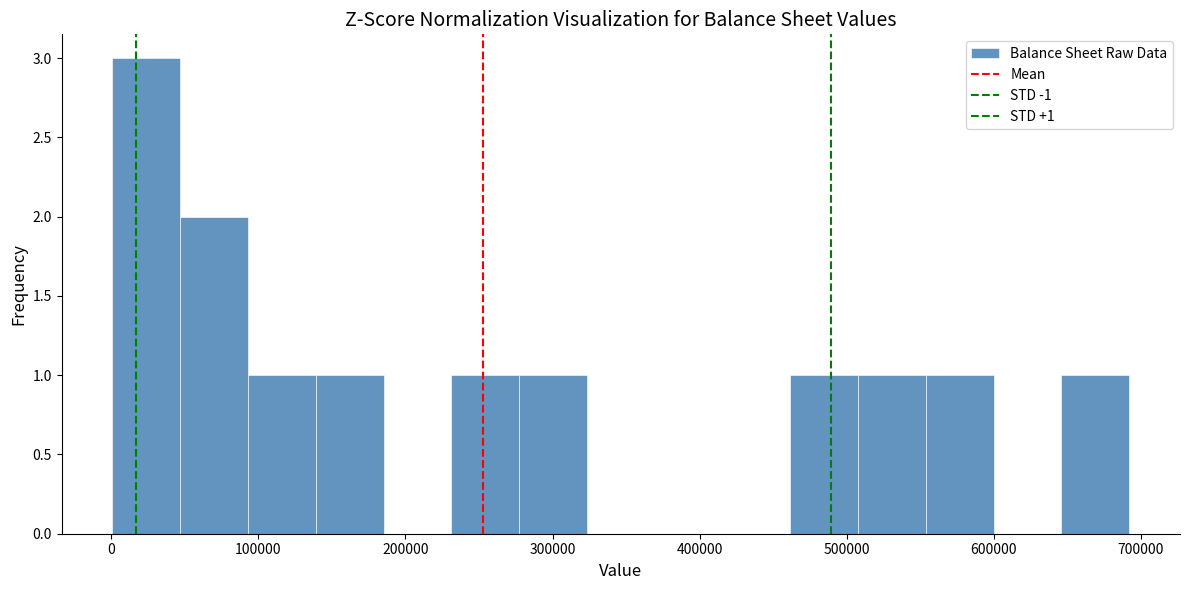

Over which range of the x-axis is the bar tallest?

0 to 50000